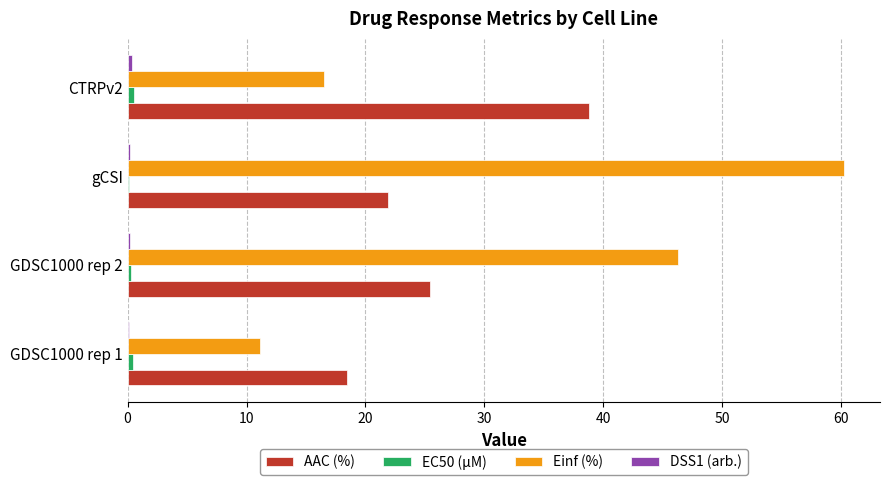

Count the number of categories in the chart.

4